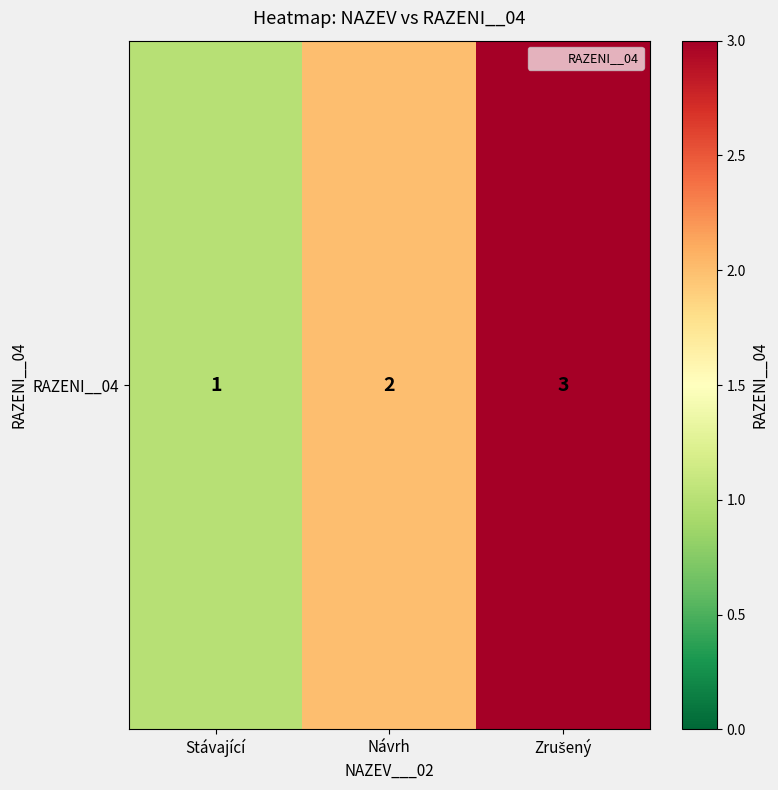

Which has a higher value, Stávající or Zrušený?

Zrušený